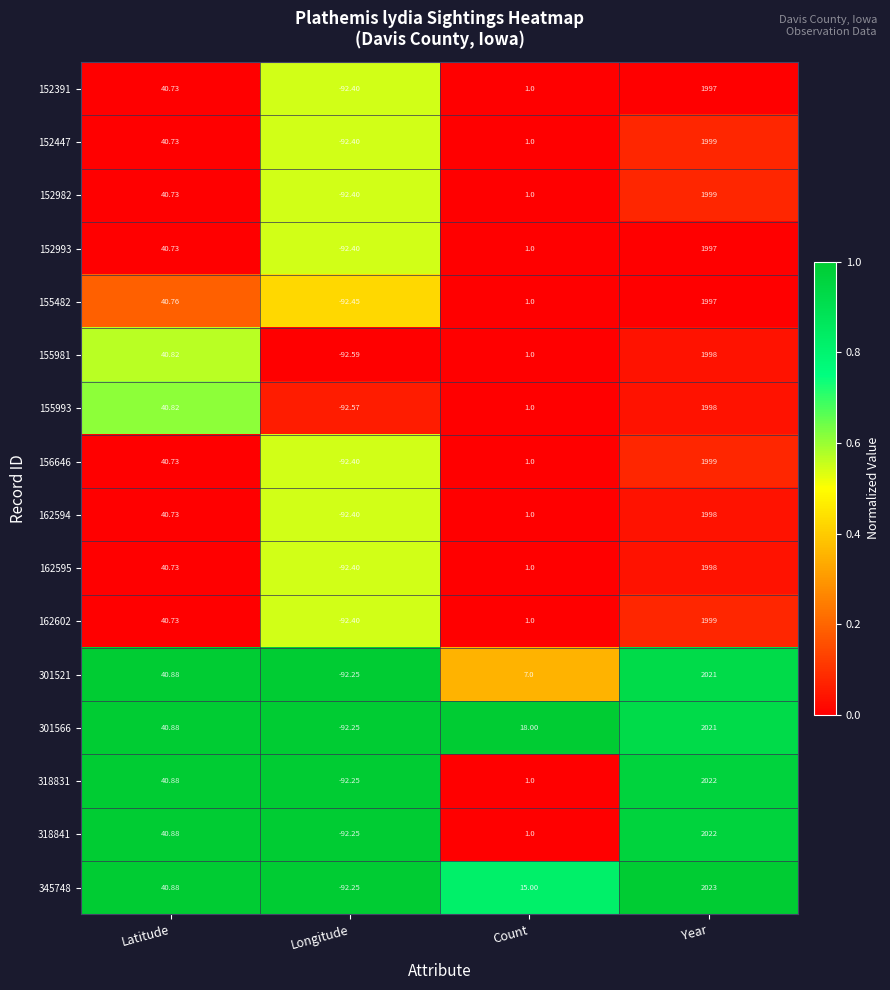

Which series has the largest total across all categories?

301566